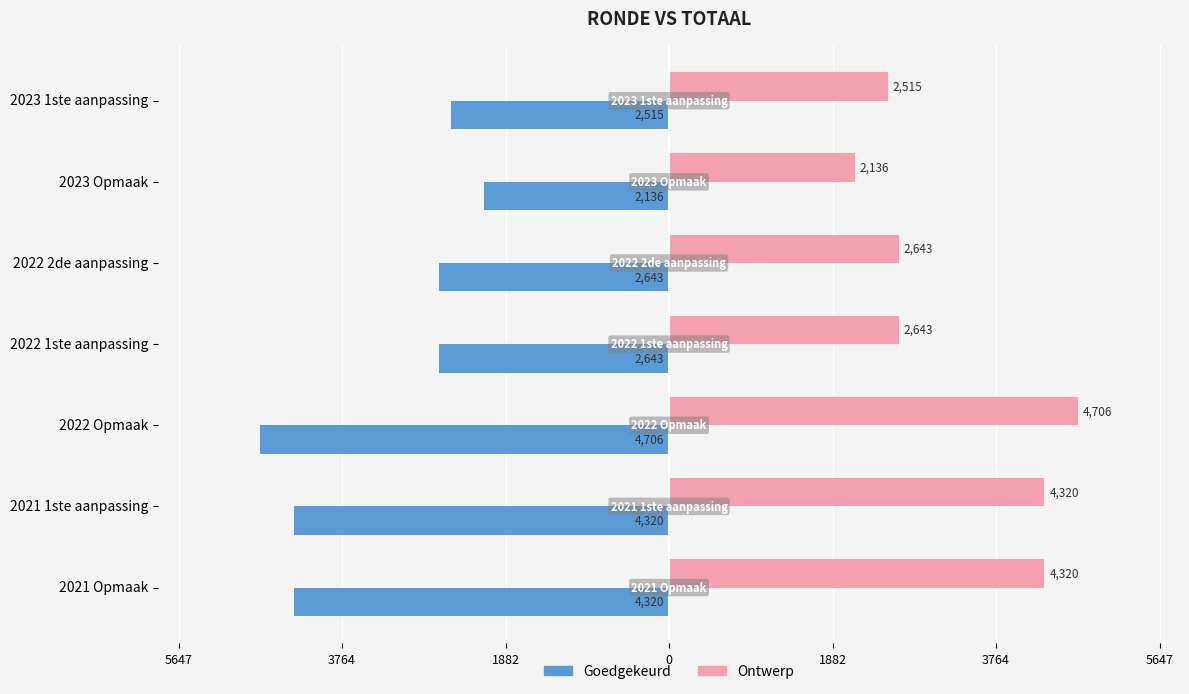

What are all the series names shown in the legend?

Goedgekeurd, Ontwerp